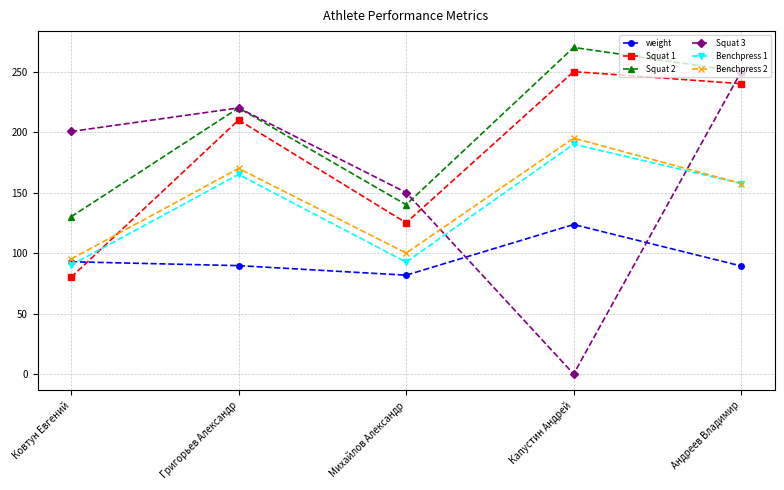

At Михайлов Александр, list the series in order from smallest to largest.

weight, Benchpress 1, Benchpress 2, Squat 1, Squat 2, Squat 3